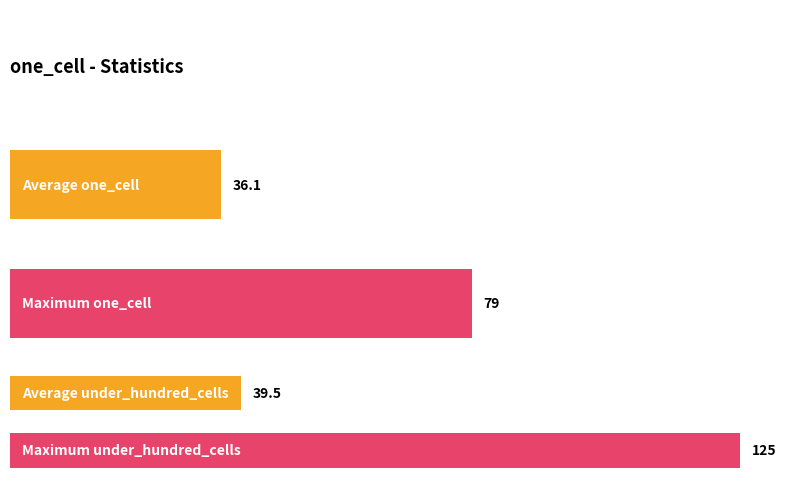

Does the chart contain stacked bars?

No